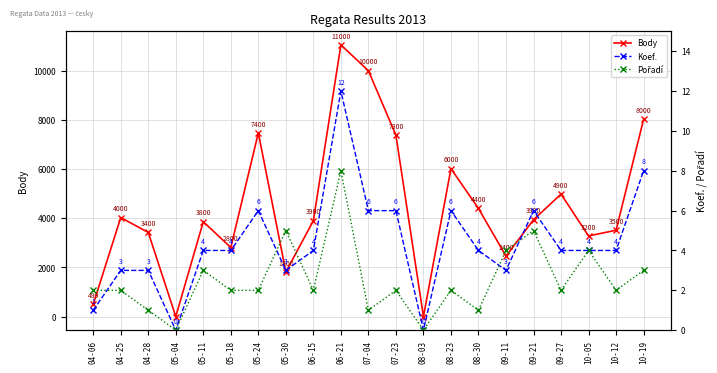

How many lines are shown in the chart?

3